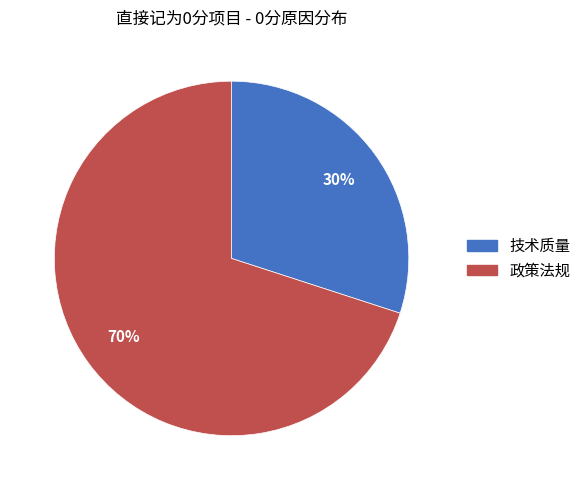

To the nearest percent, what is the difference between the largest and smallest slice percentages?

40%